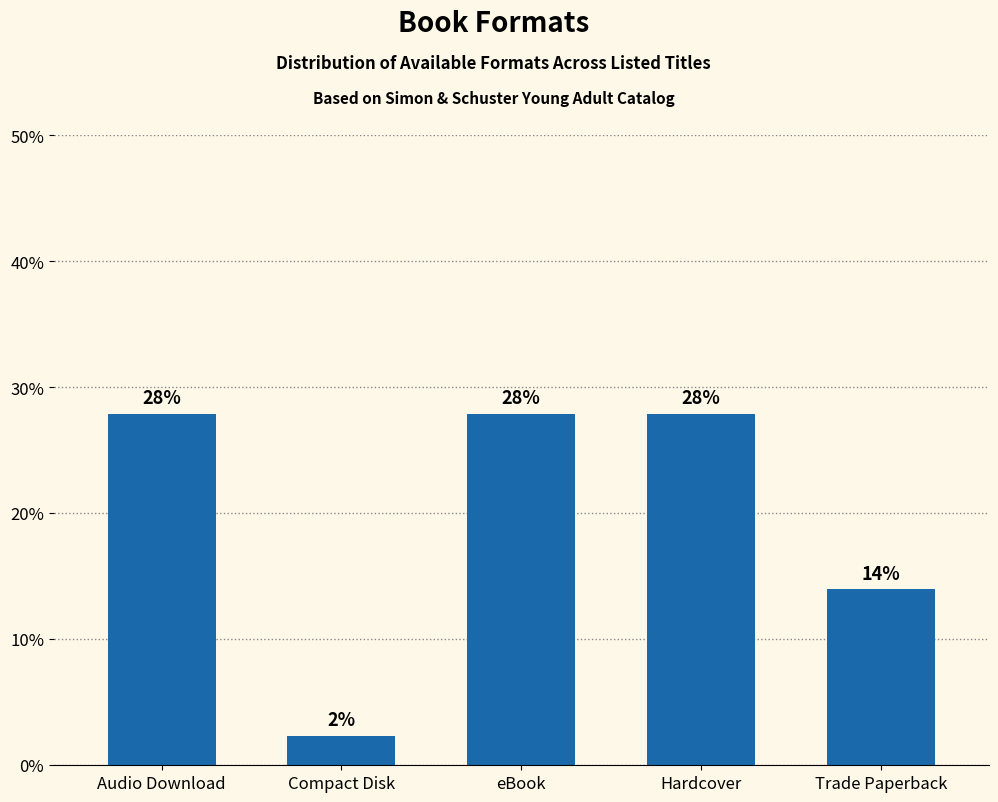

What is the value of the 3rd bar from the left?

27.9